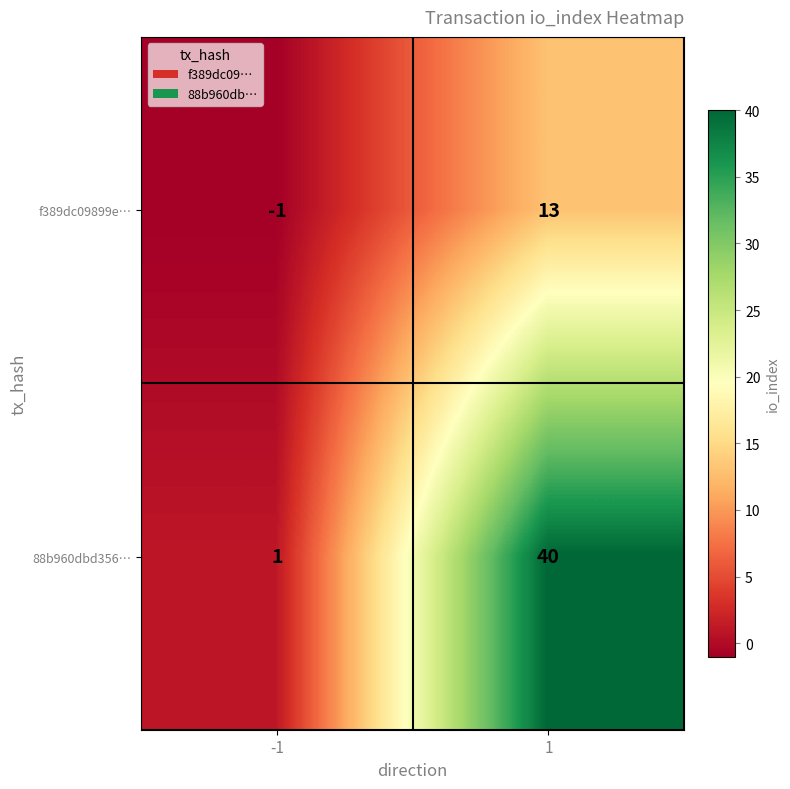

Reading right to left, list all the values displayed in this chart.

f389dc09899e…: 13	-1
88b960dbd356…: 40	1